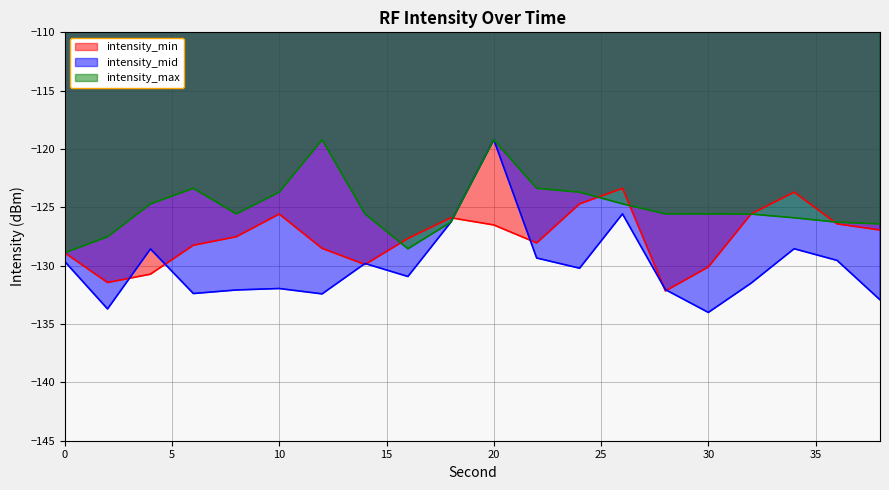

Which series has the largest total across all categories?

intensity_max